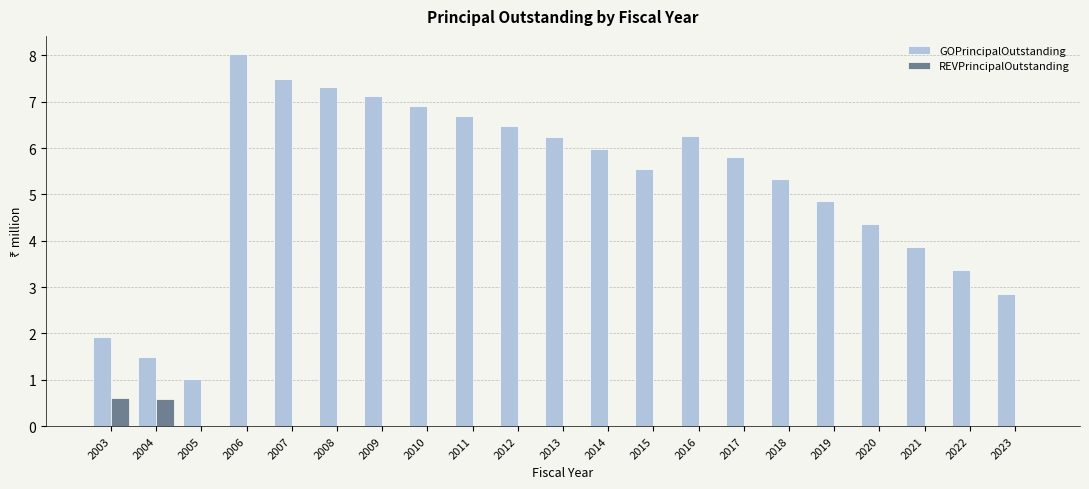

Between 2019 and 2023, which series saw the biggest shift?

GOPrincipalOutstanding